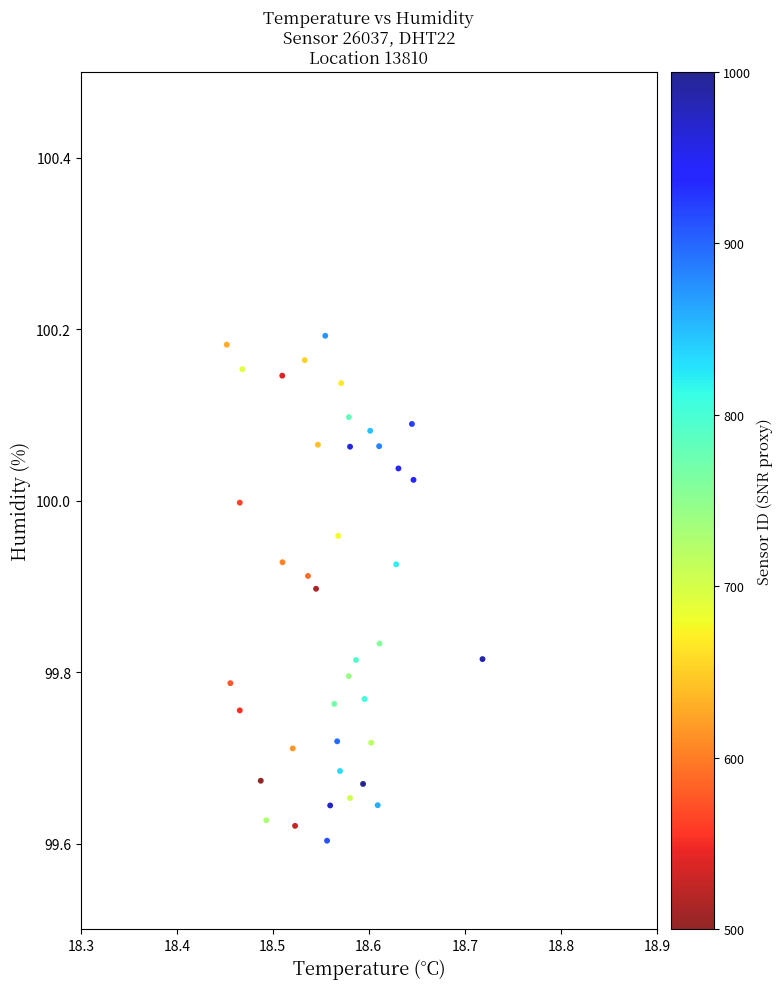

What is the range of X values (max minus min)?

0.3